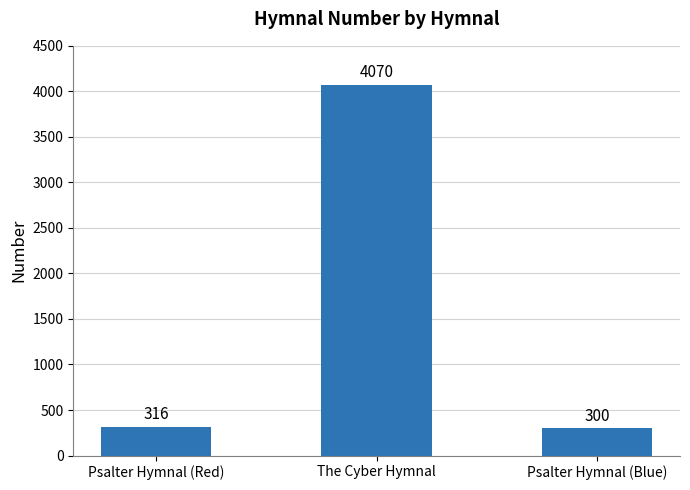

What is the difference between the maximum and minimum values?

3770